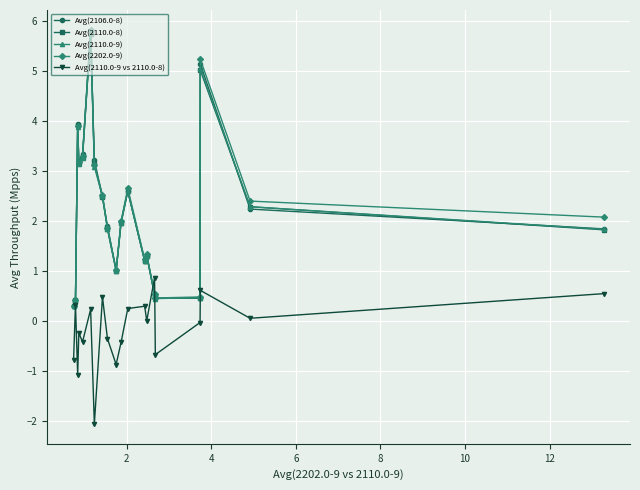

What is the minimum value shown in the chart?

-2.1